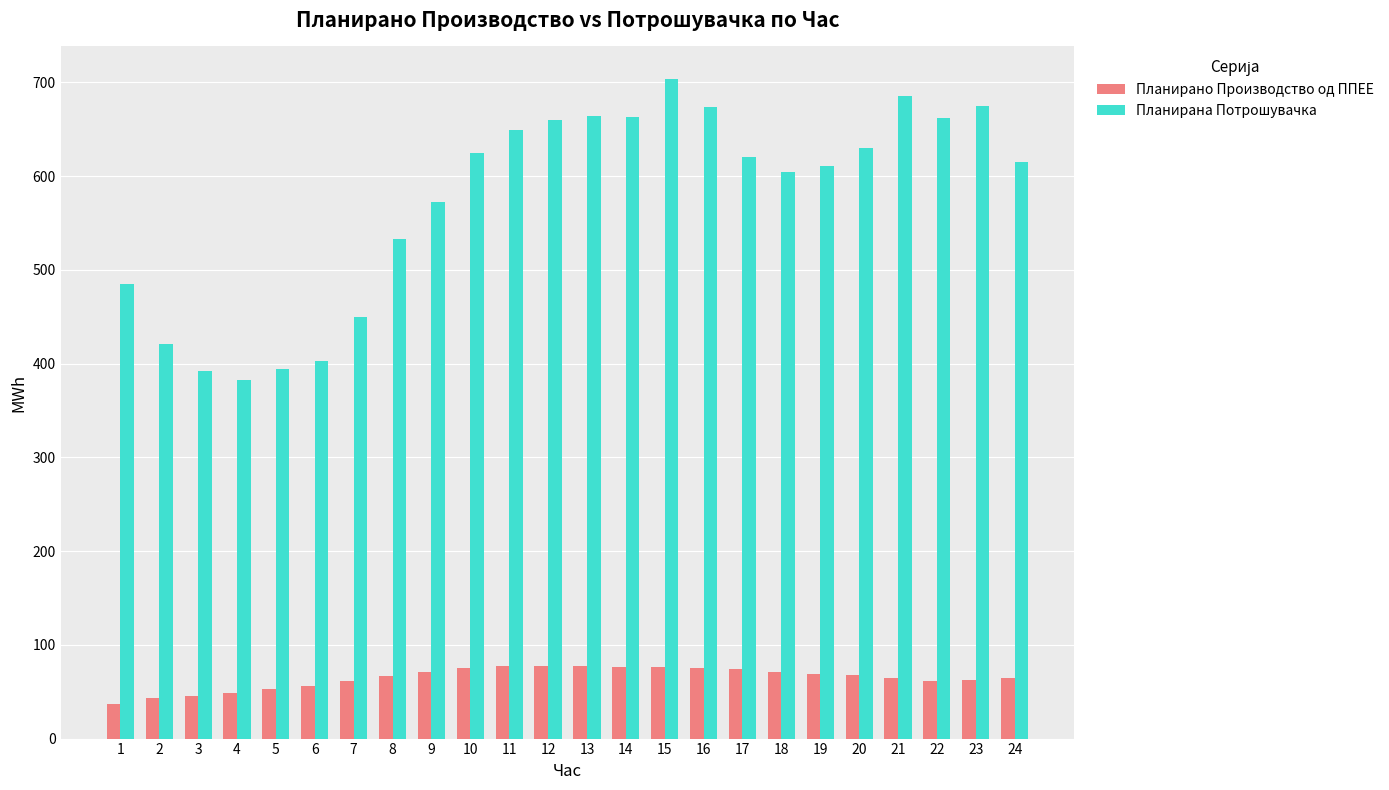

Which series has the largest range (max minus min)?

Планирана Потрошувачка